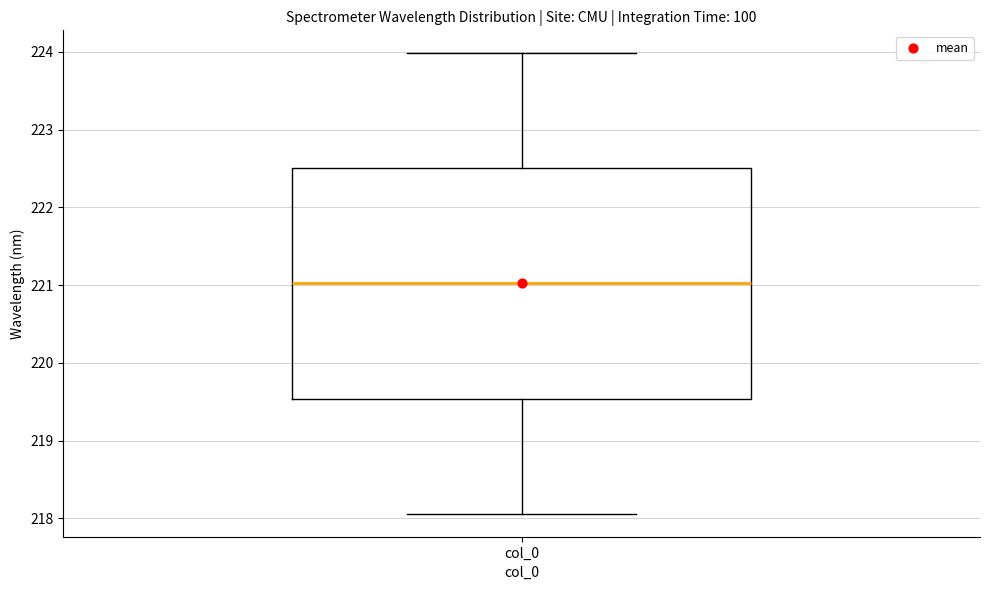

Where is the lower edge of the box for col_0 on the y-axis? The values are not printed on the chart, so give them approximately, as read against the axis.

219.5